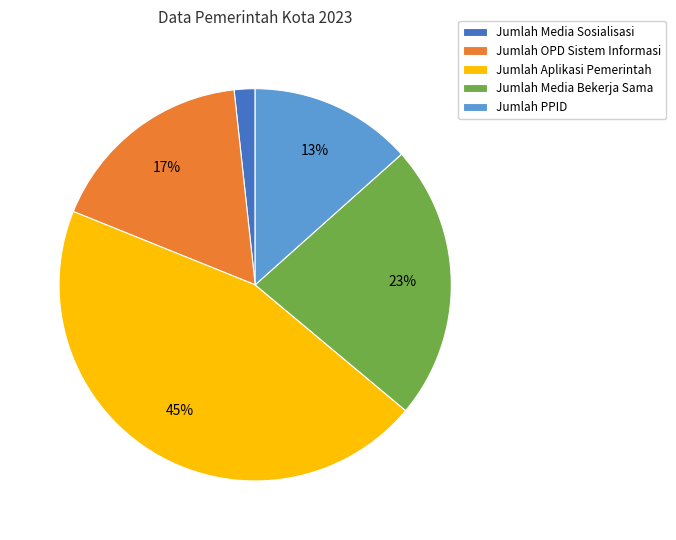

Which has a higher value, Jumlah Aplikasi Pemerintah or Jumlah OPD Sistem Informasi?

Jumlah Aplikasi Pemerintah